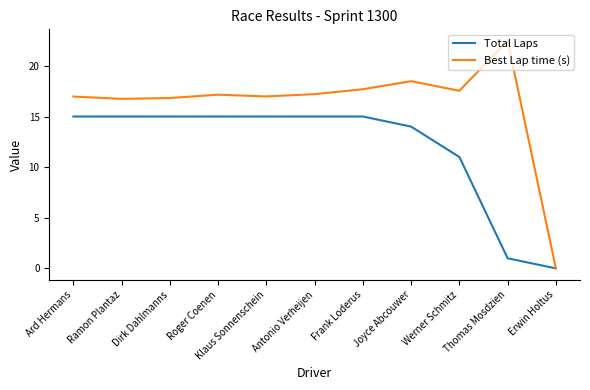

Which label corresponds to the largest value in the chart?

Thomas Mosdzien